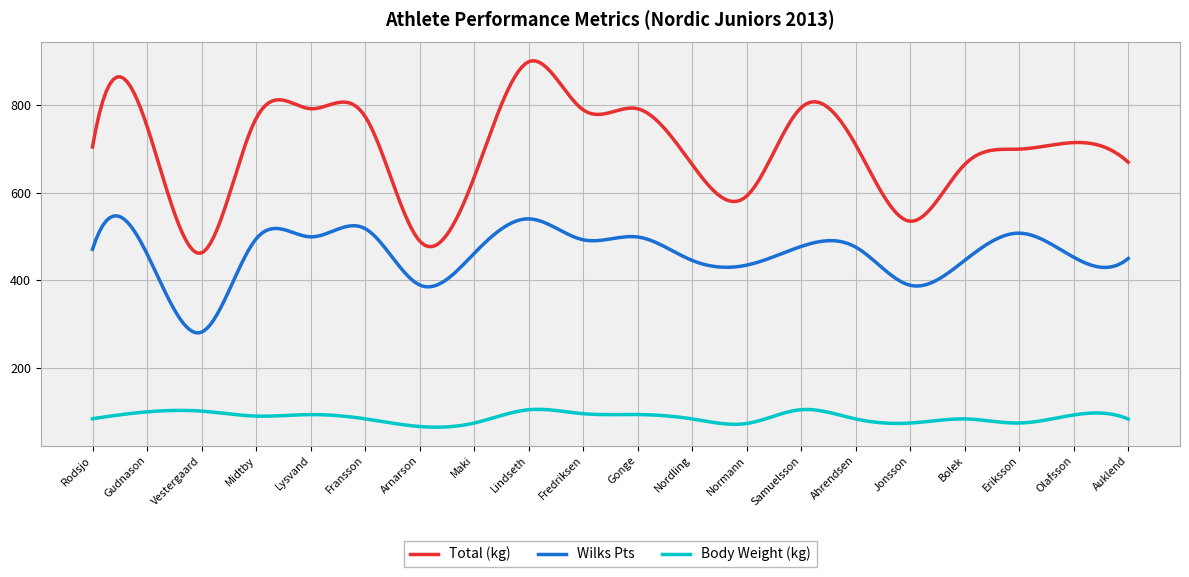

What is the minimum value for Total (kg)?

461.6